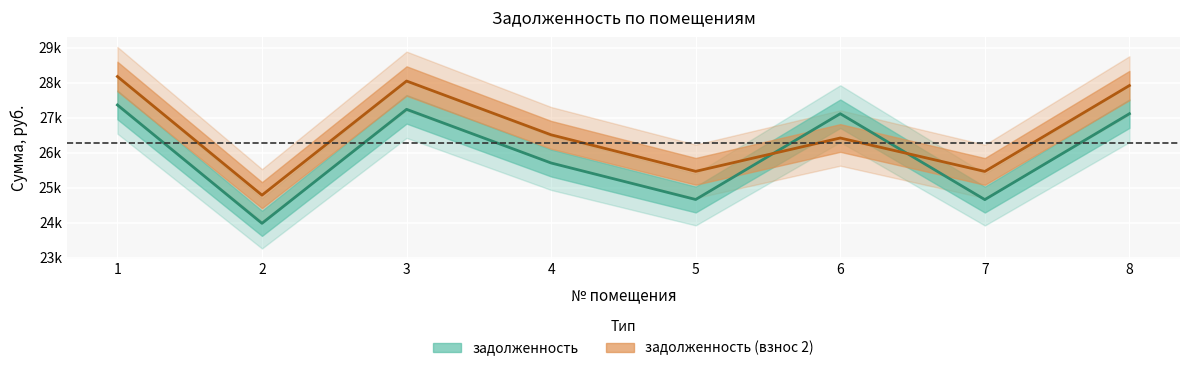

Reading left to right, list all the values displayed in this chart.

задолженность: 27363.3	23978.6	27238.0	25703.6	24659.9	27112.7	24656.9	27112.7
задолженность (взнос 2): 28176.1	24784.0	28047.1	26508.9	25465.3	26418.1	25462.3	27918.1